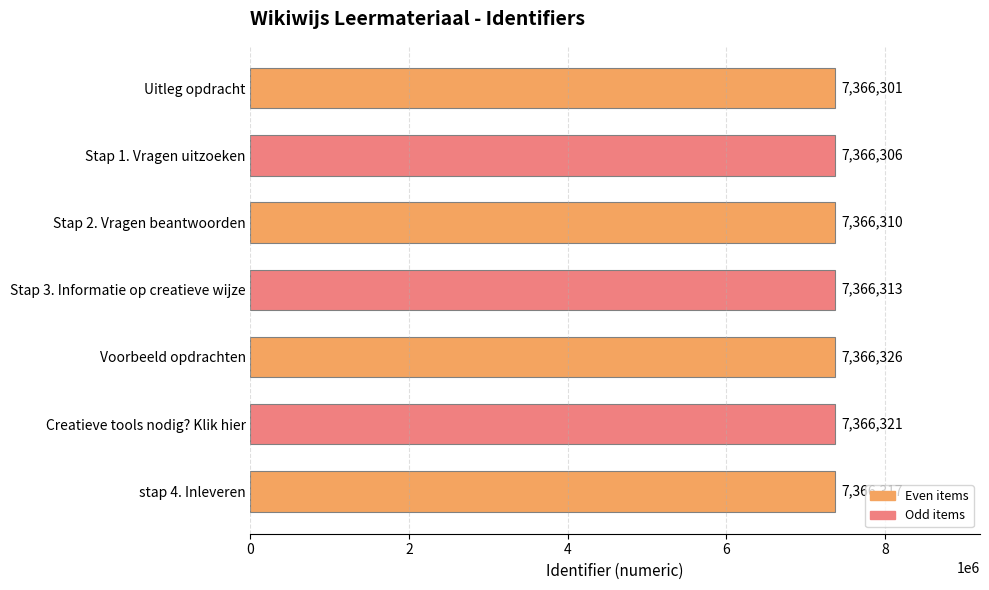

Reading top to bottom, transcribe all the data shown in this chart.

Uitleg opdracht=7366301	Stap 1. Vragen uitzoeken=7366306	Stap 2. Vragen beantwoorden=7366310	Stap 3. Informatie op creatieve wijze=7366313	Voorbeeld opdrachten=7366326	Creatieve tools nodig? Klik hier=7366321	stap 4. Inleveren=7366317